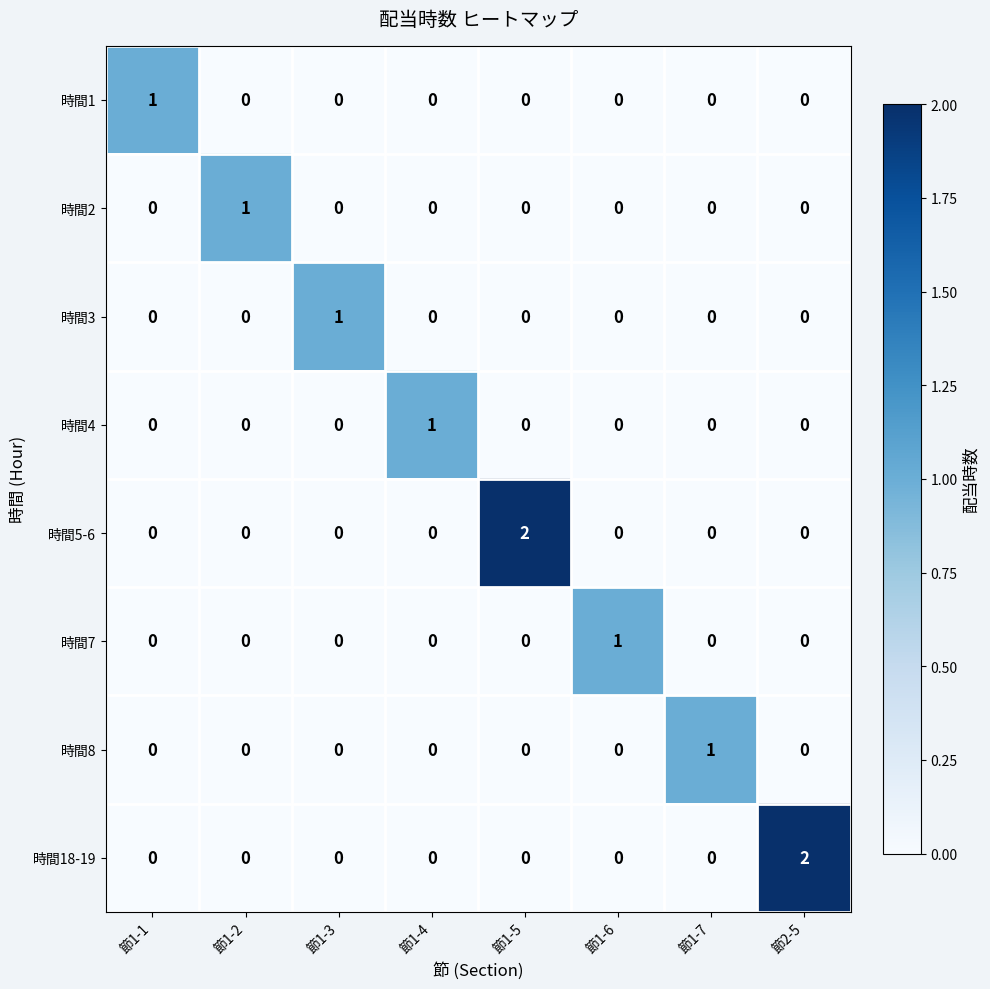

How many 時間4 values are between 0 and 1?

8